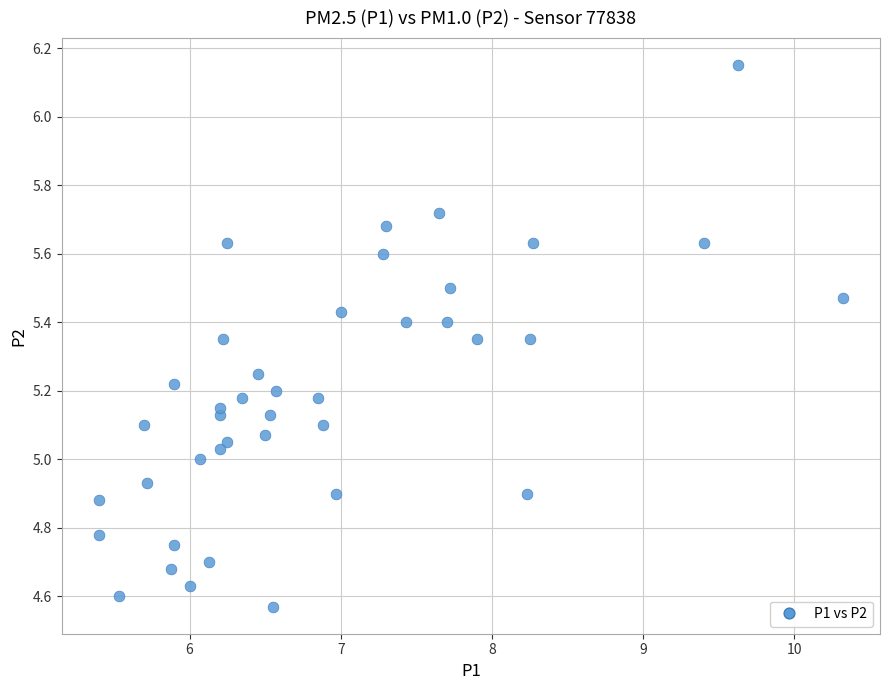

What is the range of Y values (max minus min)?

1.6